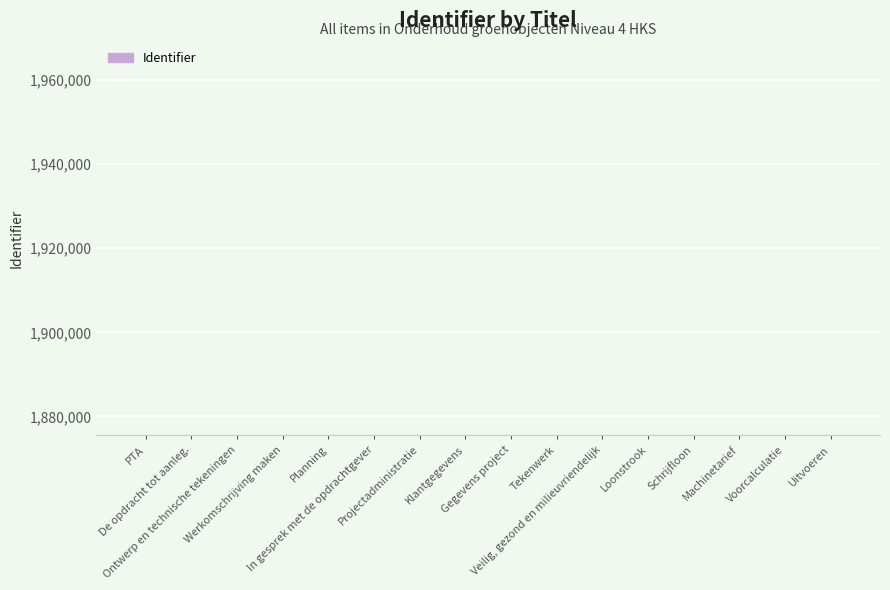

Is it true that the value at Schrijfloon is 508252?

False